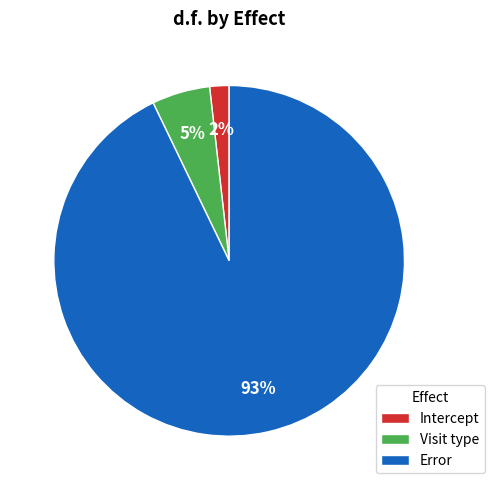

Do Error and Intercept together represent more than half of the pie?

Yes